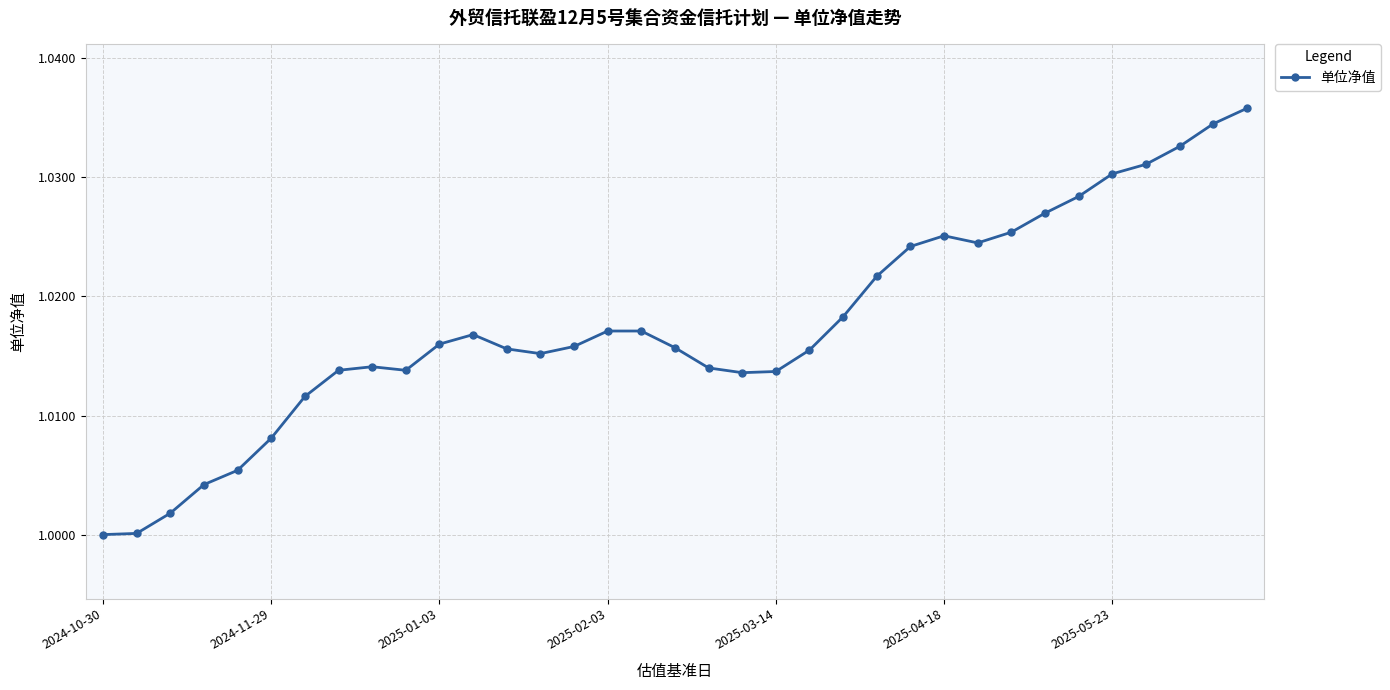

What is the sum of all values?

35.6